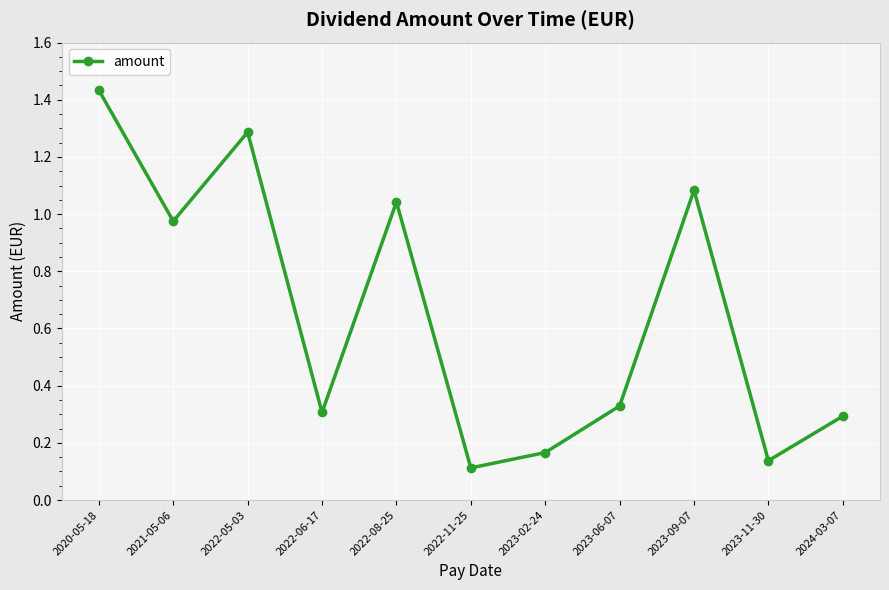

How many points are higher than both their immediate neighbors (excluding endpoints)?

3